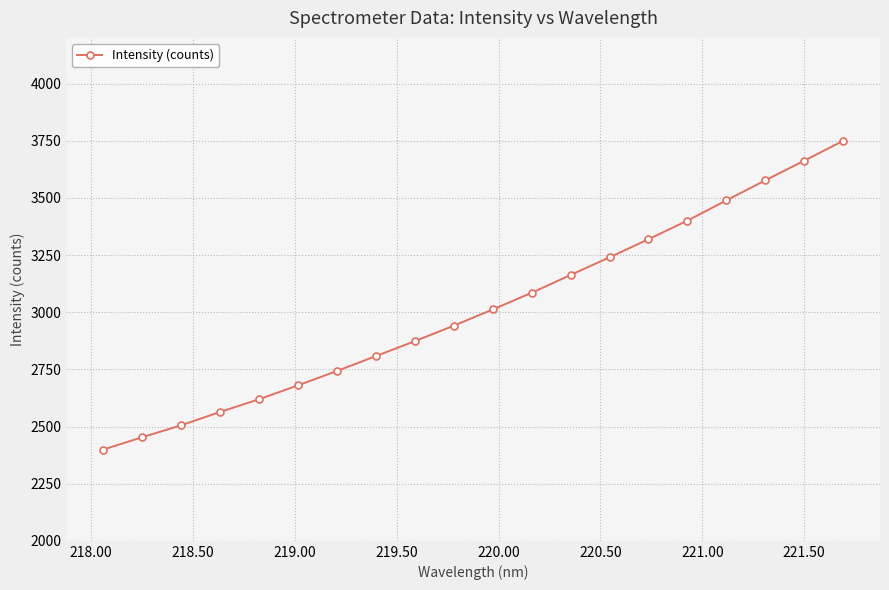

Does the chart have visible grid lines?

Yes